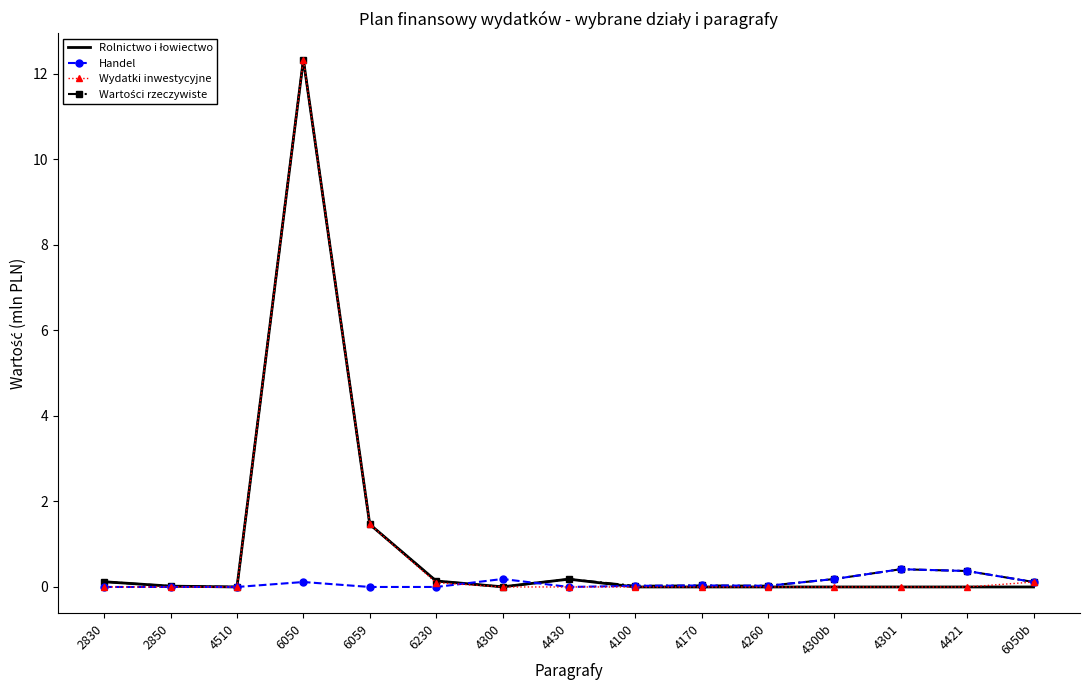

True or false: Wydatki inwestycyjne has a value of 12.3 at 6050.

True